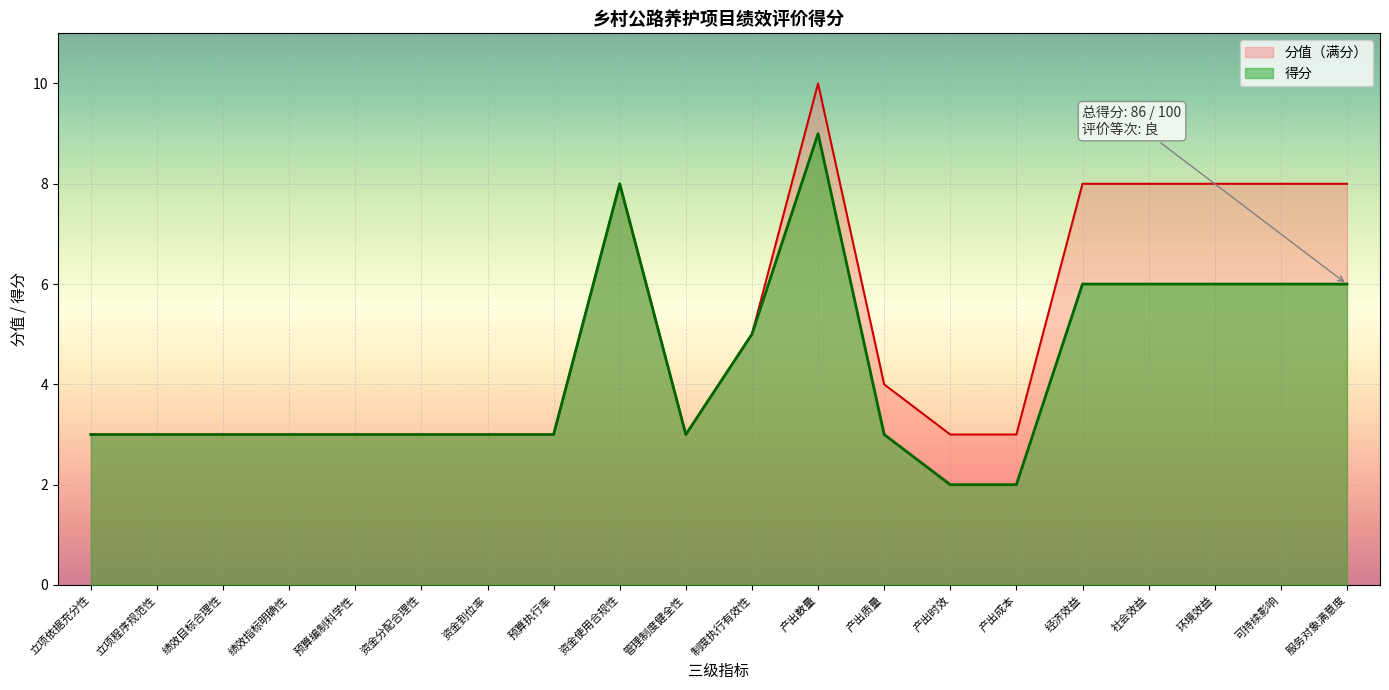

Reading left to right, transcribe all the data shown in this chart.

立项依据充分性=3	立项程序规范性=3	绩效目标合理性=3	绩效指标明确性=3	预算编制科学性=3	资金分配合理性=3	资金到位率=3	预算执行率=3	资金使用合规性=8	管理制度健全性=3	制度执行有效性=5	产出数量=9	产出质量=3	产出时效=2	产出成本=2	经济效益=6	社会效益=6	环境效益=6	可持续影响=6	服务对象满意度=6